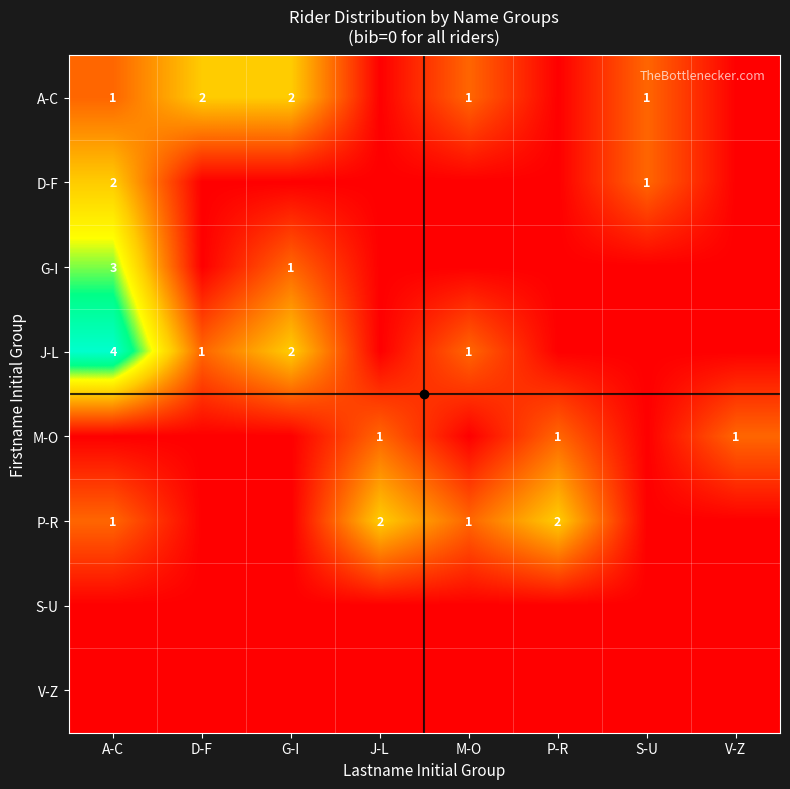

The value of P-R at M-O is 0. True or false?

False